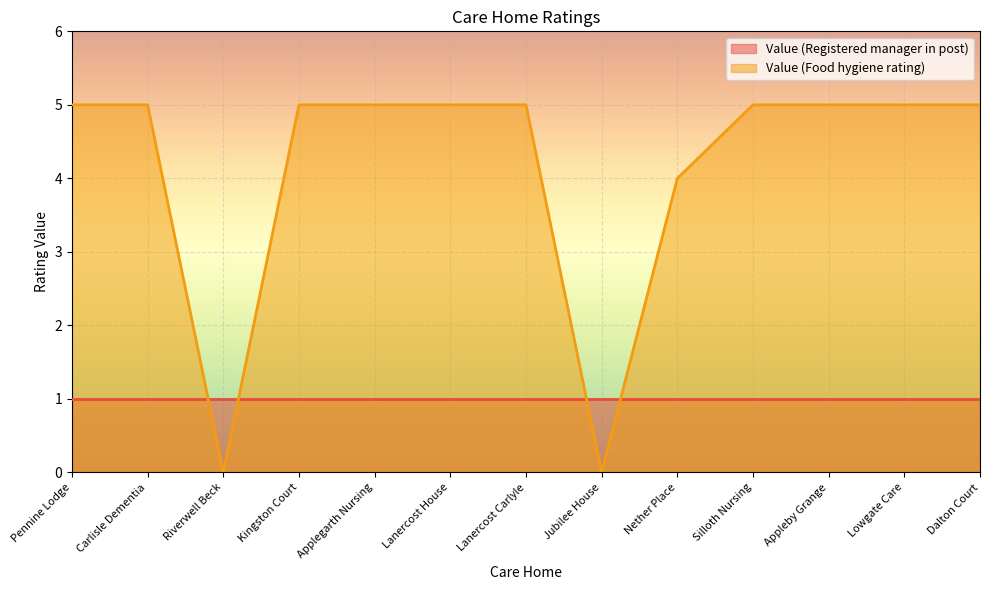

What is the average value?

4